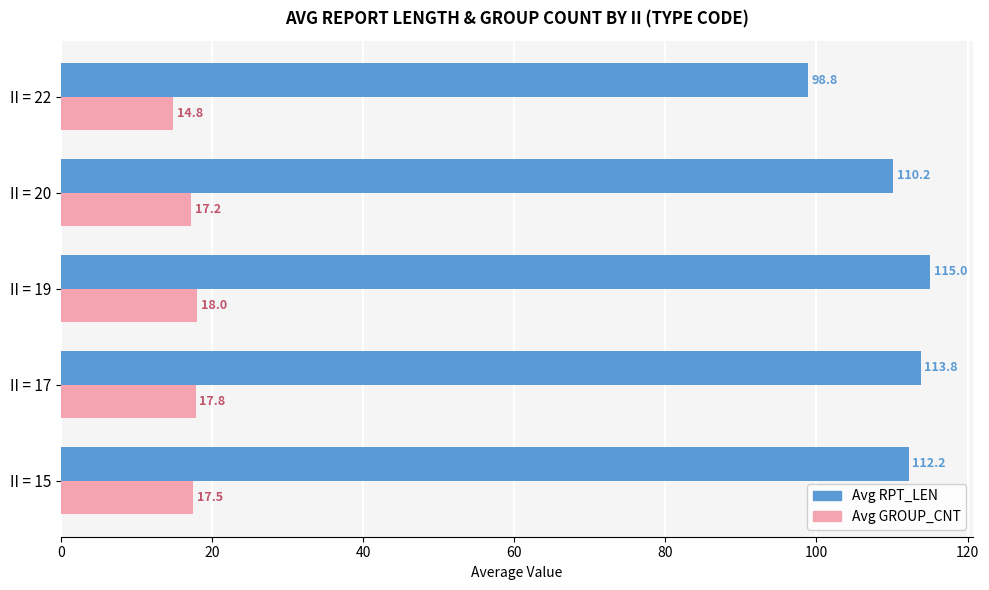

Which series has the widest spread of values?

Avg RPT_LEN